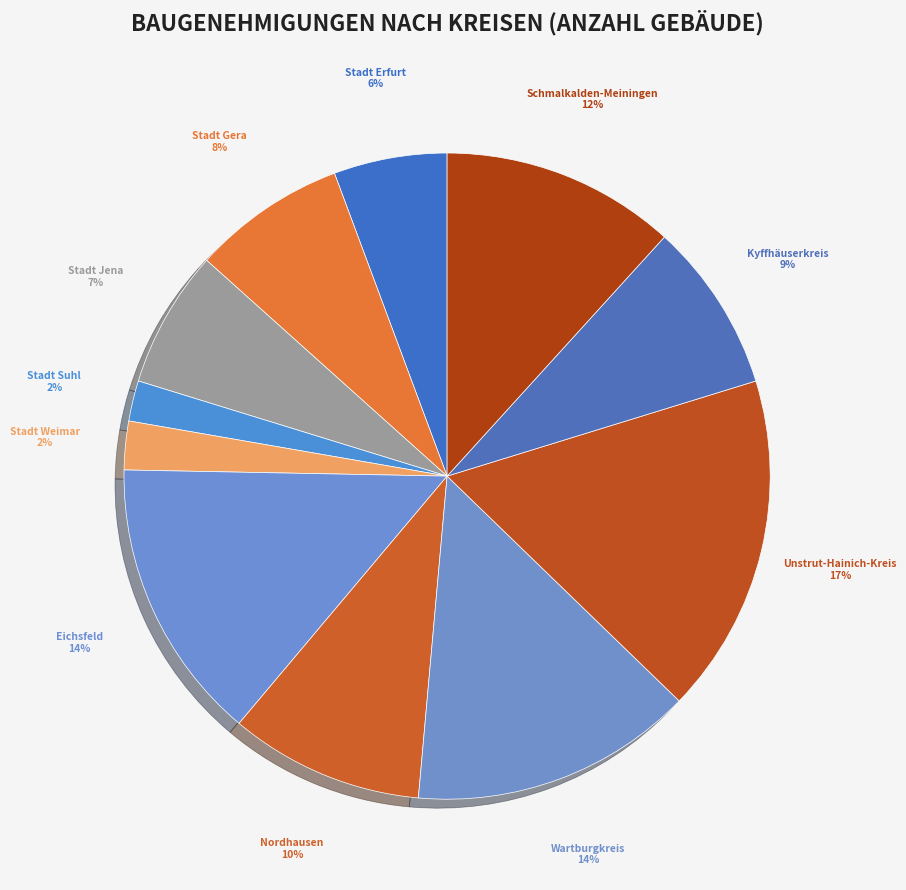

Is there a majority slice in this chart?

No